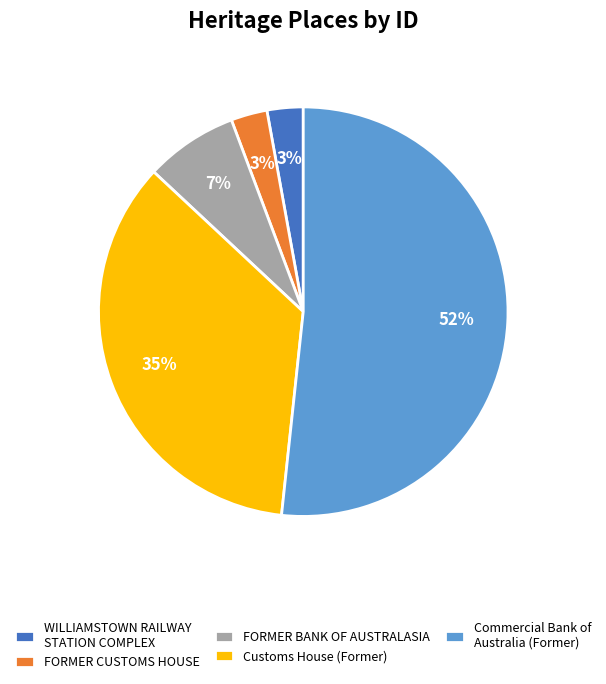

How many segments does this pie chart have?

5